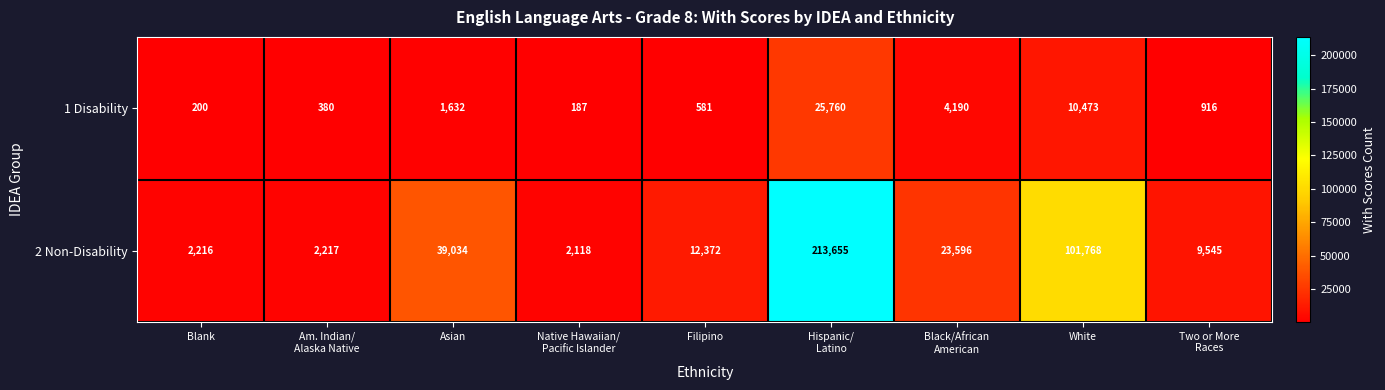

Which series has the largest total across all categories?

2 Non-Disability